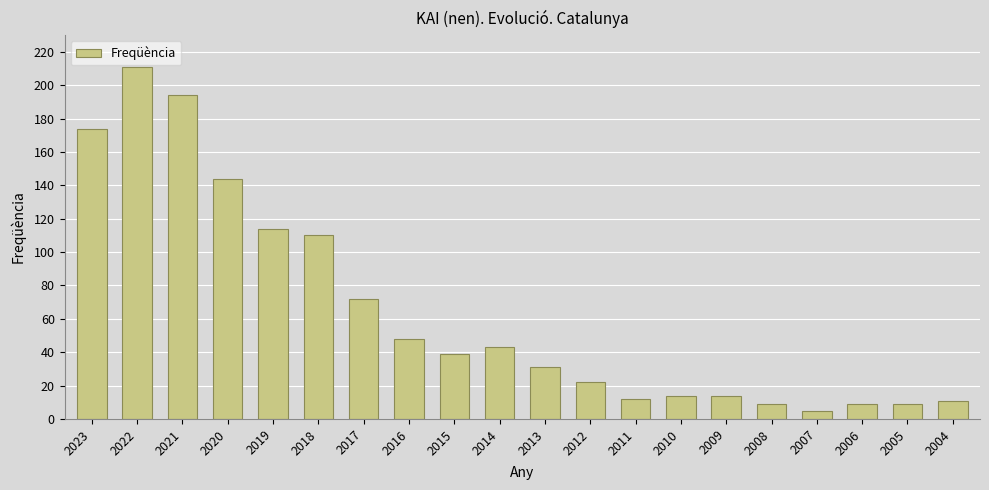

Reading left to right, transcribe all the data shown in this chart.

174	211	194	144	114	110	72	48	39	43	31	22	12	14	14	9	5	9	9	11